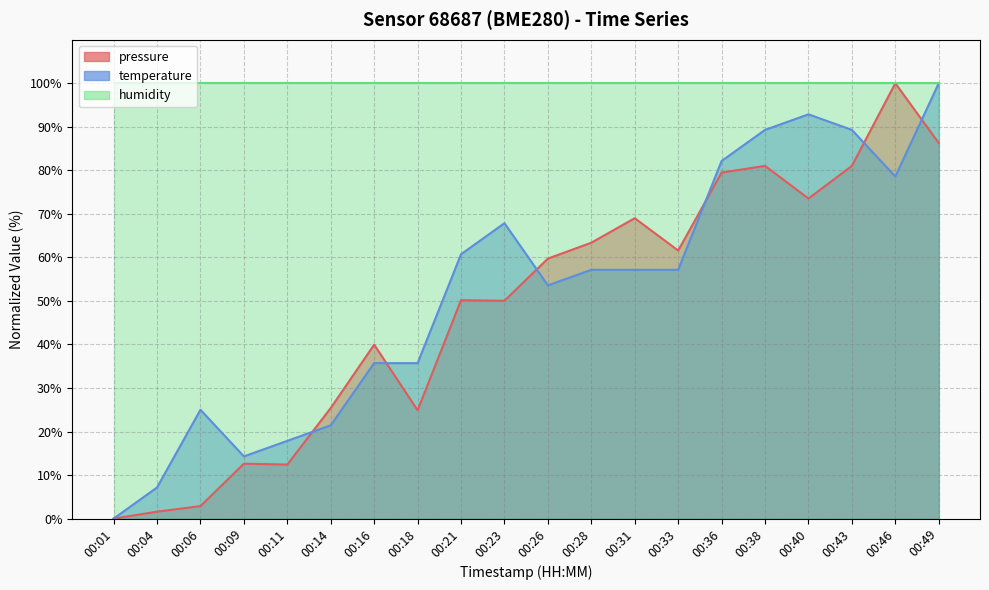

At which category is the sum across all series the highest?

00:49